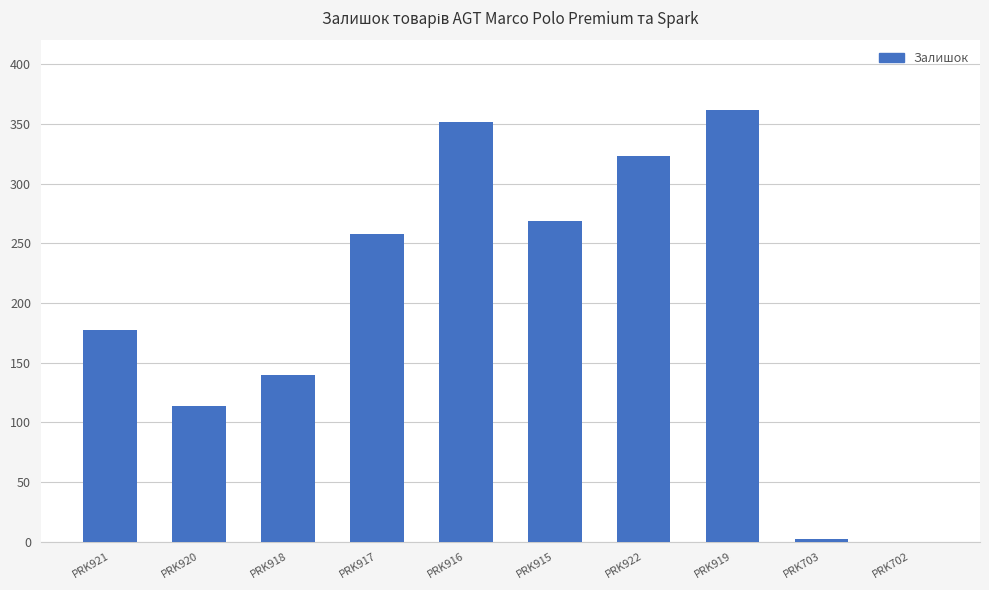

What is the sum of the values at PRK702 and PRK920?

114